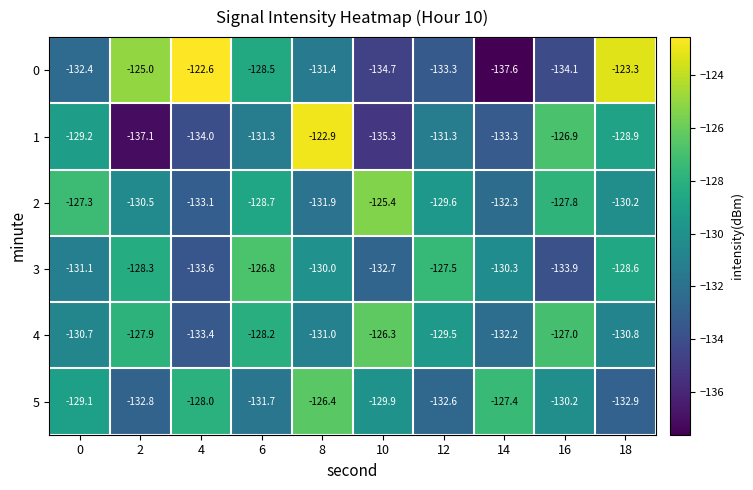

At which category is the sum across all series the highest?

8